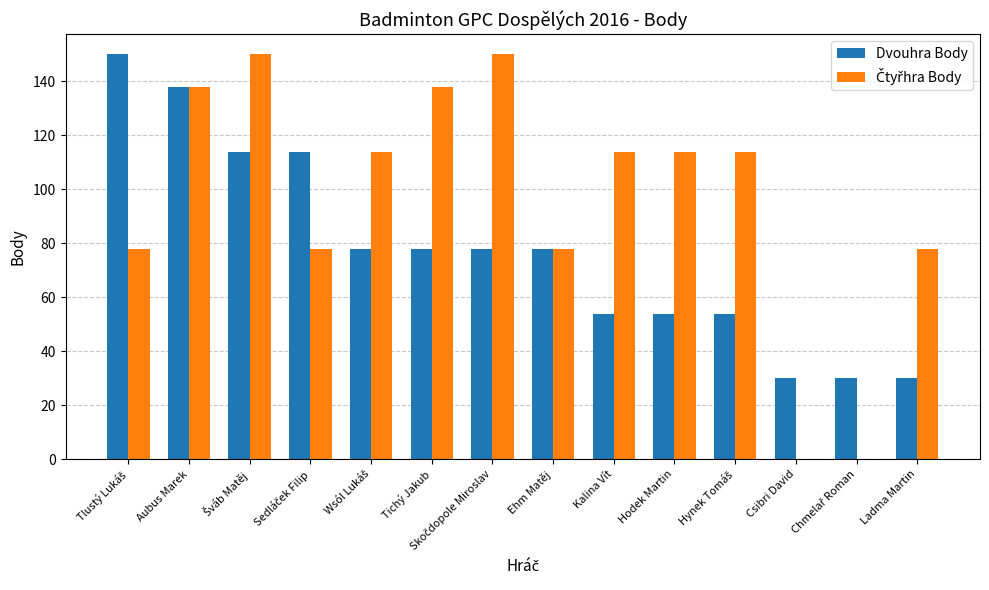

How many distinct data groups are displayed?

2